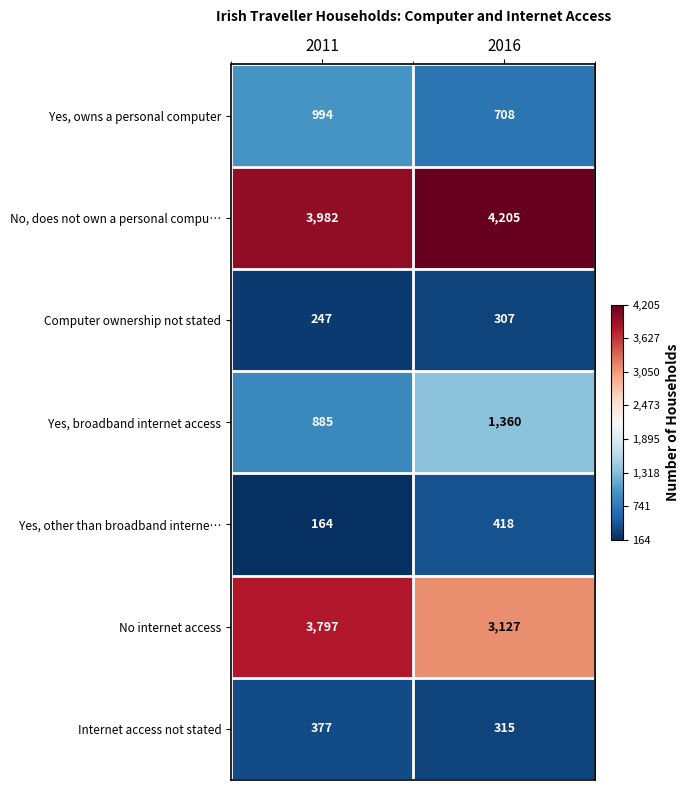

What is the difference between the highest and lowest values at 2011?

3818